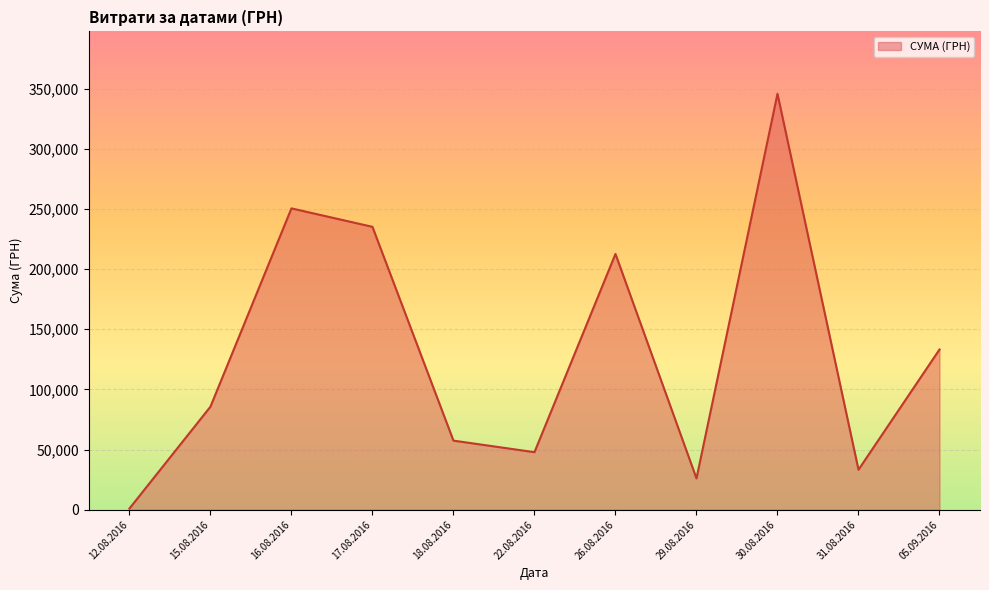

Rank the categories by value from highest to lowest.

30.08.2016, 16.08.2016, 17.08.2016, 26.08.2016, 05.09.2016, 15.08.2016, 18.08.2016, 22.08.2016, 31.08.2016, 29.08.2016, 12.08.2016